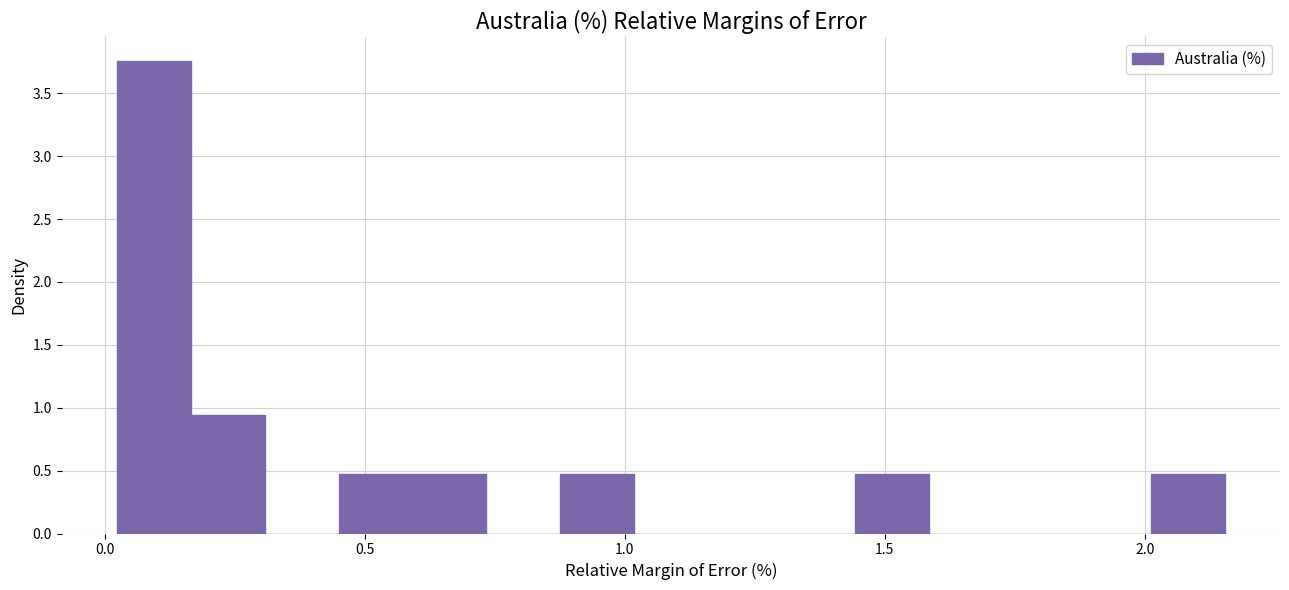

Read against the x-axis, roughly where is the centre of the tallest bar?

0.10